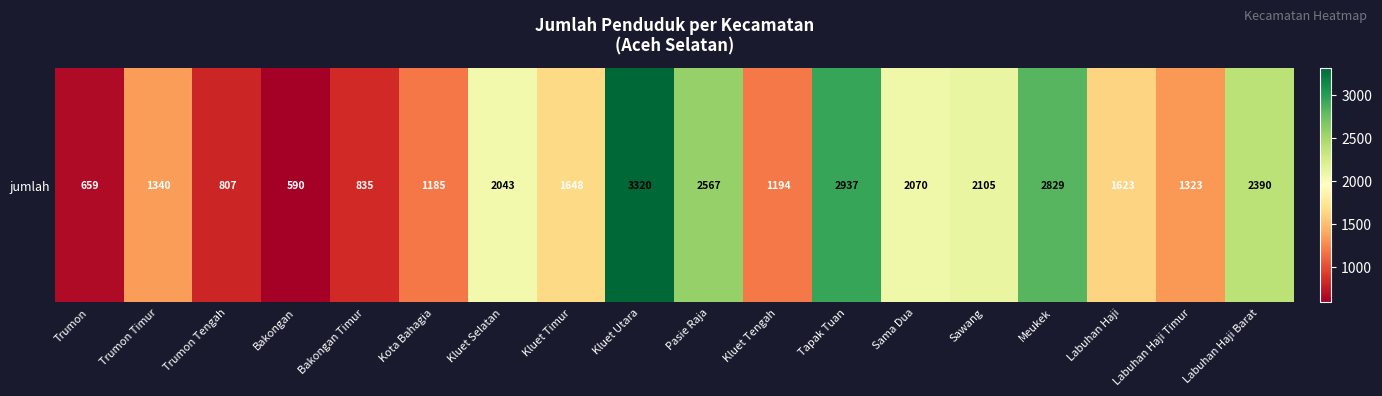

Reading left to right, list all the values displayed in this chart.

659	1340	807	590	835	1185	2043	1648	3320	2567	1194	2937	2070	2105	2829	1623	1323	2390